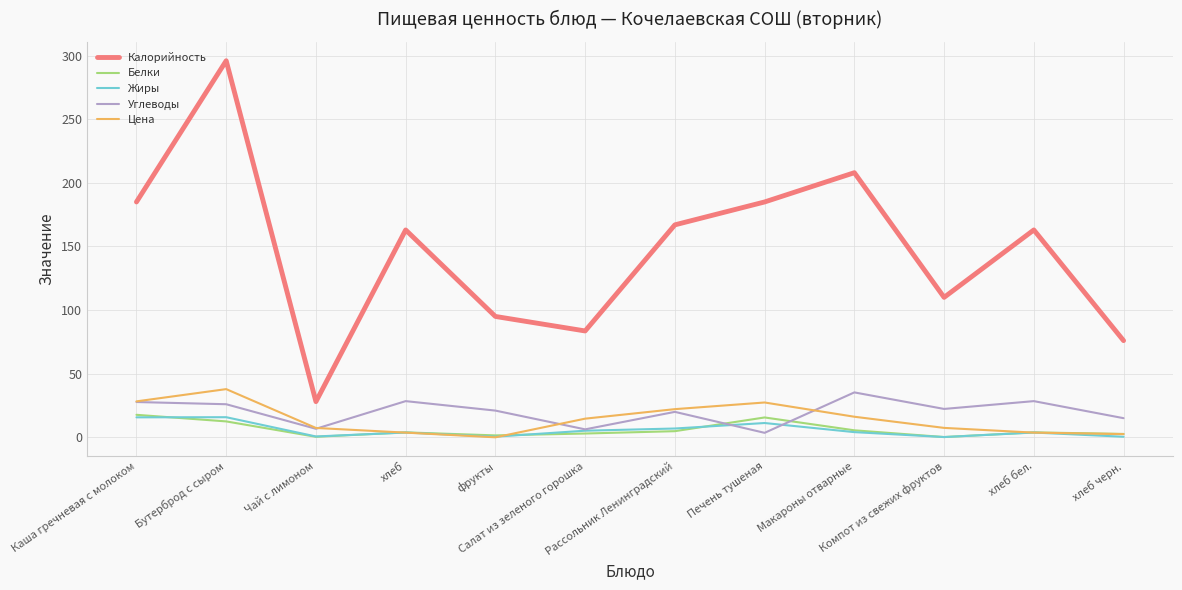

What is the sum of all Углеводы values?

240.7